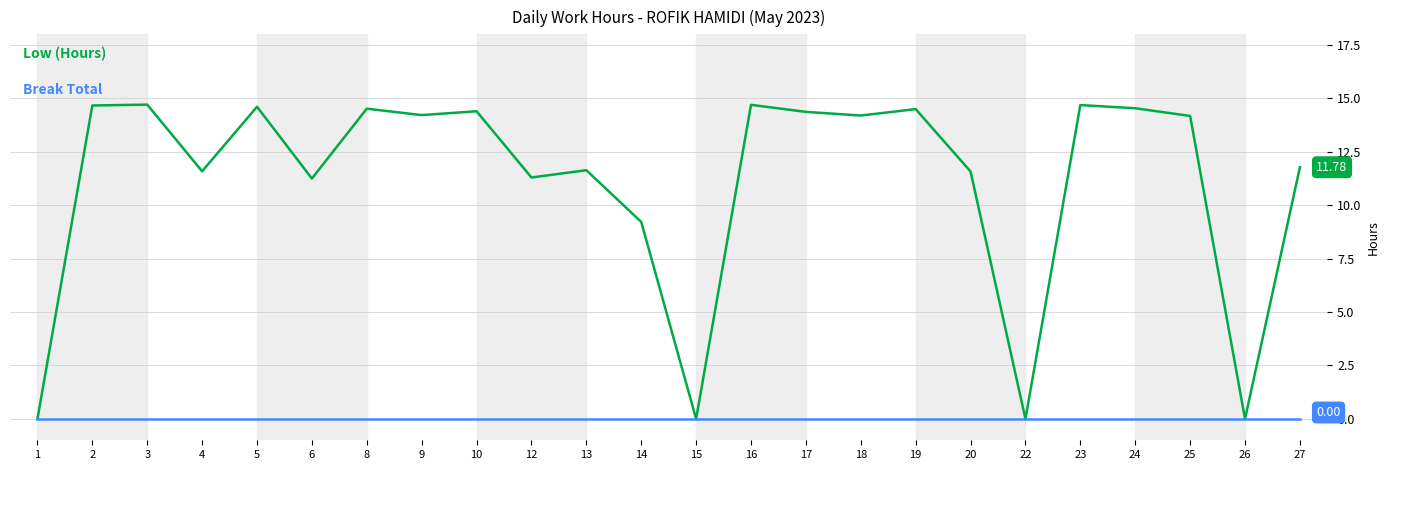

What is the spread (max minus min) of values at 4?

11.6